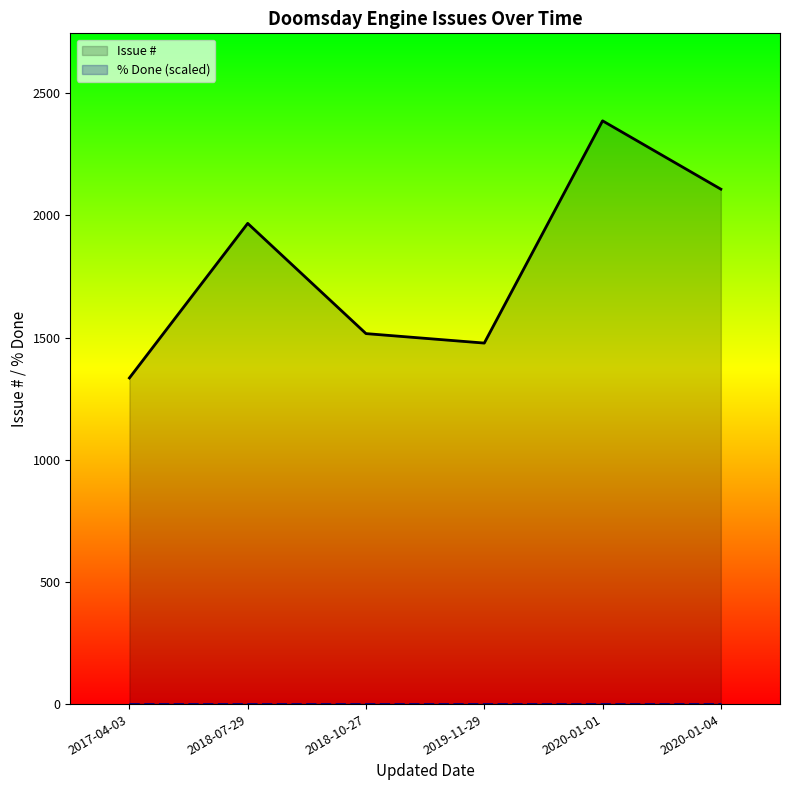

What is the difference between the Issue # values at 2020-01-04 and 2018-07-29?

140.0